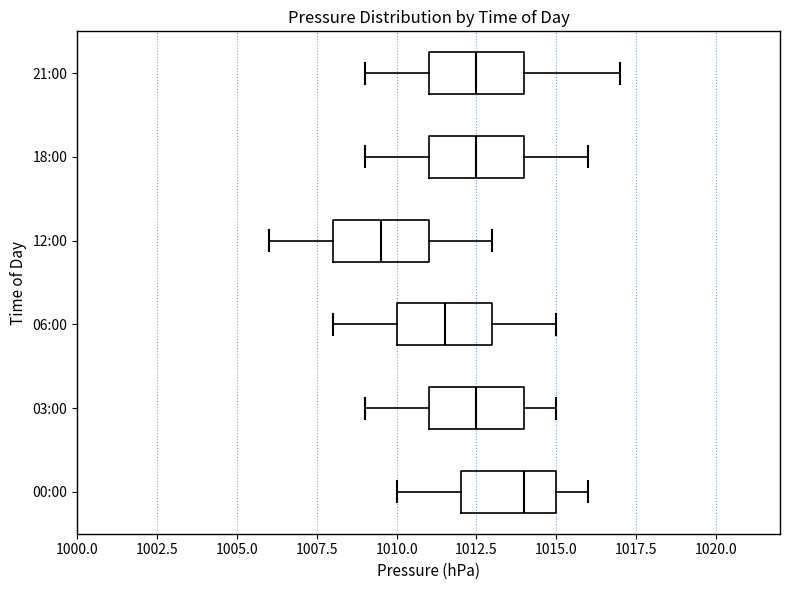

Which box has the furthest to the right median line?

00:00